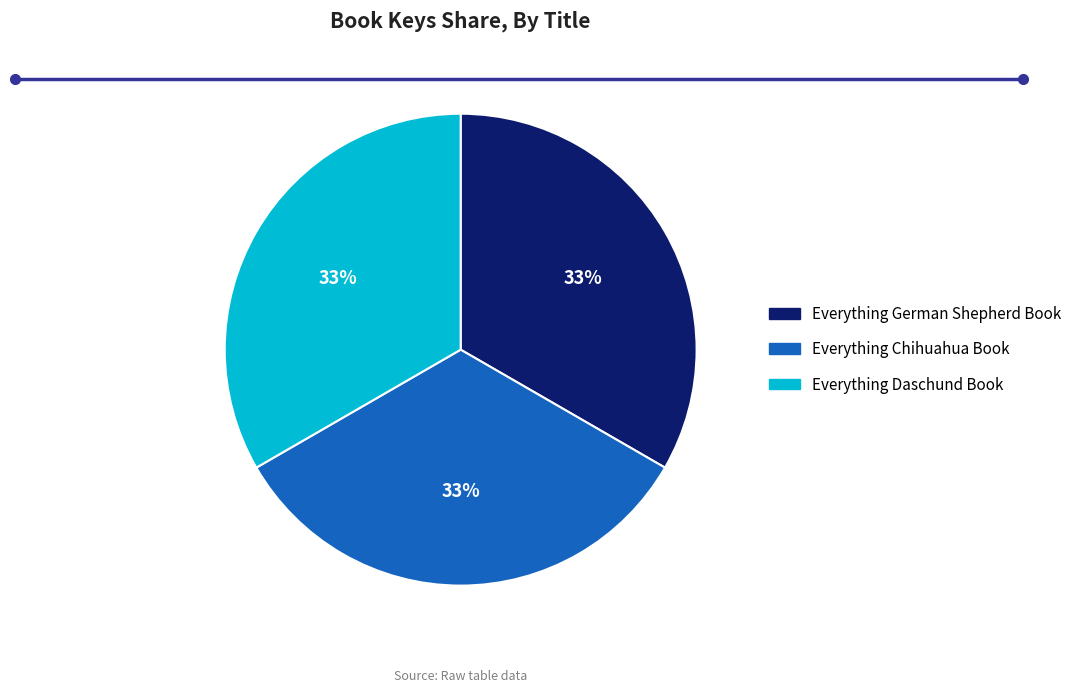

Approximately how many times larger is the value at Everything Chihuahua Book compared to Everything German Shepherd Book?

1.0